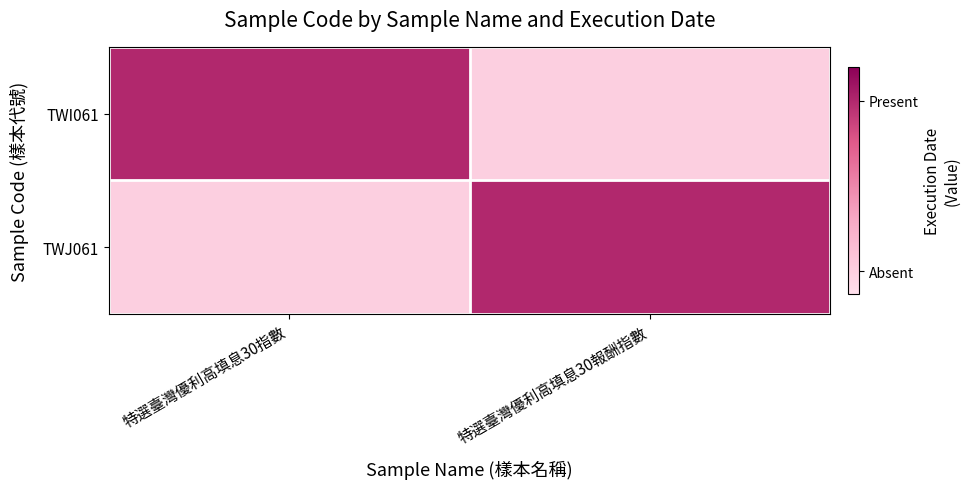

What is the spread (max minus min) of values at 特選臺灣優利高填息30報酬指數?

0.8